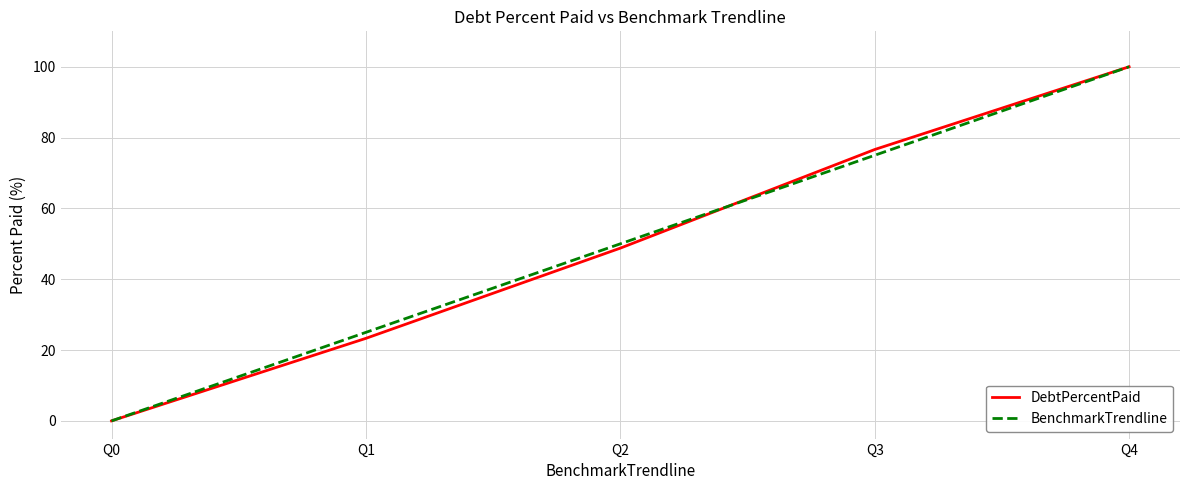

What value does the DebtPercentPaid series have at Q3?

76.6